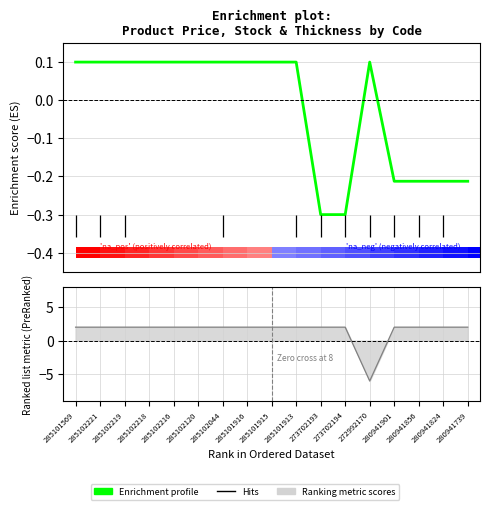

Which category has the highest value across all series?

285101569